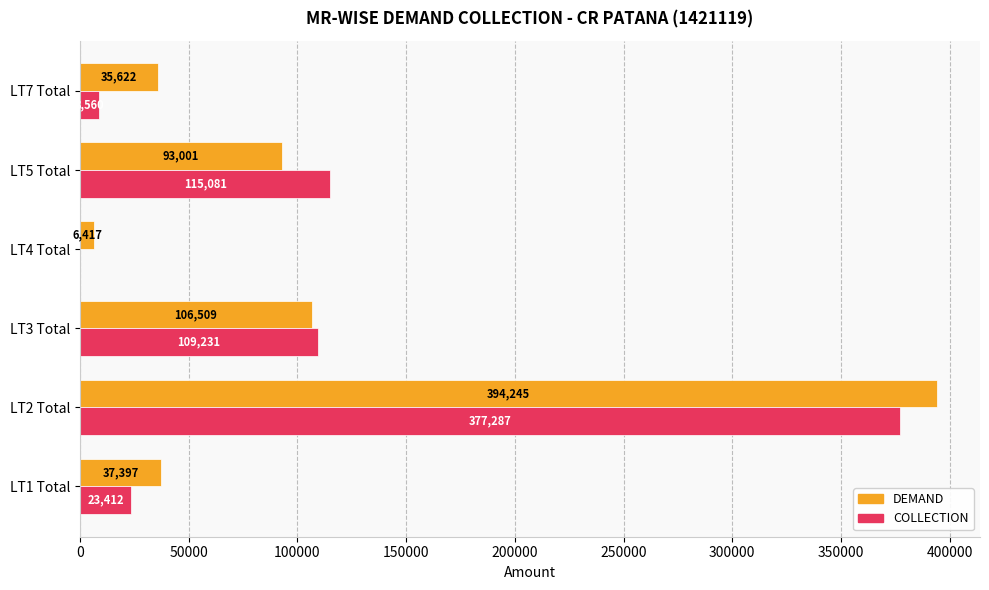

Between LT2 Total and LT5 Total, which series saw the biggest shift?

DEMAND